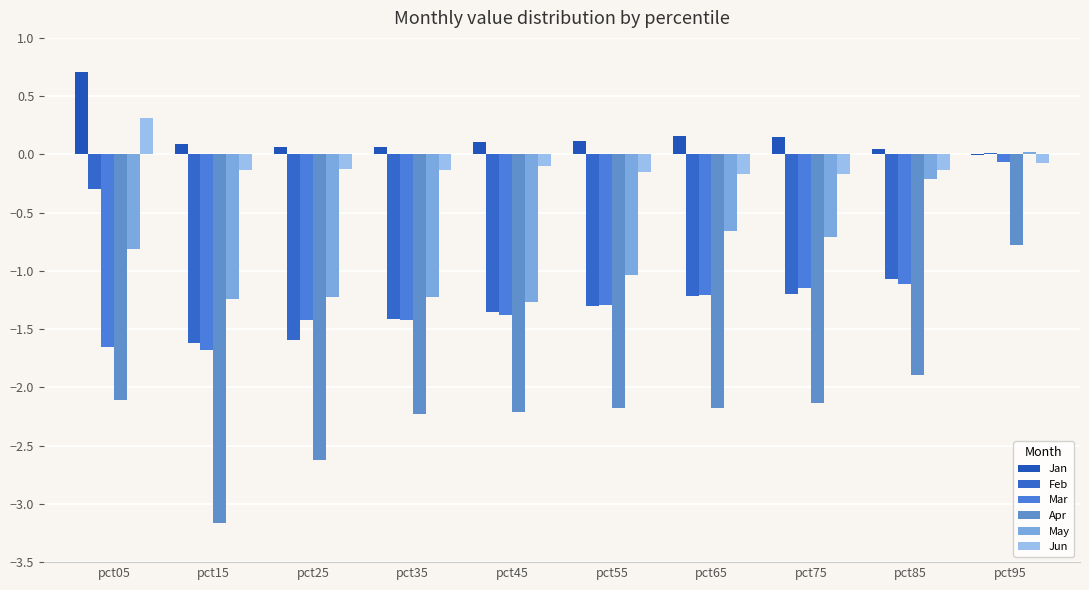

How many series are shown in this chart?

6